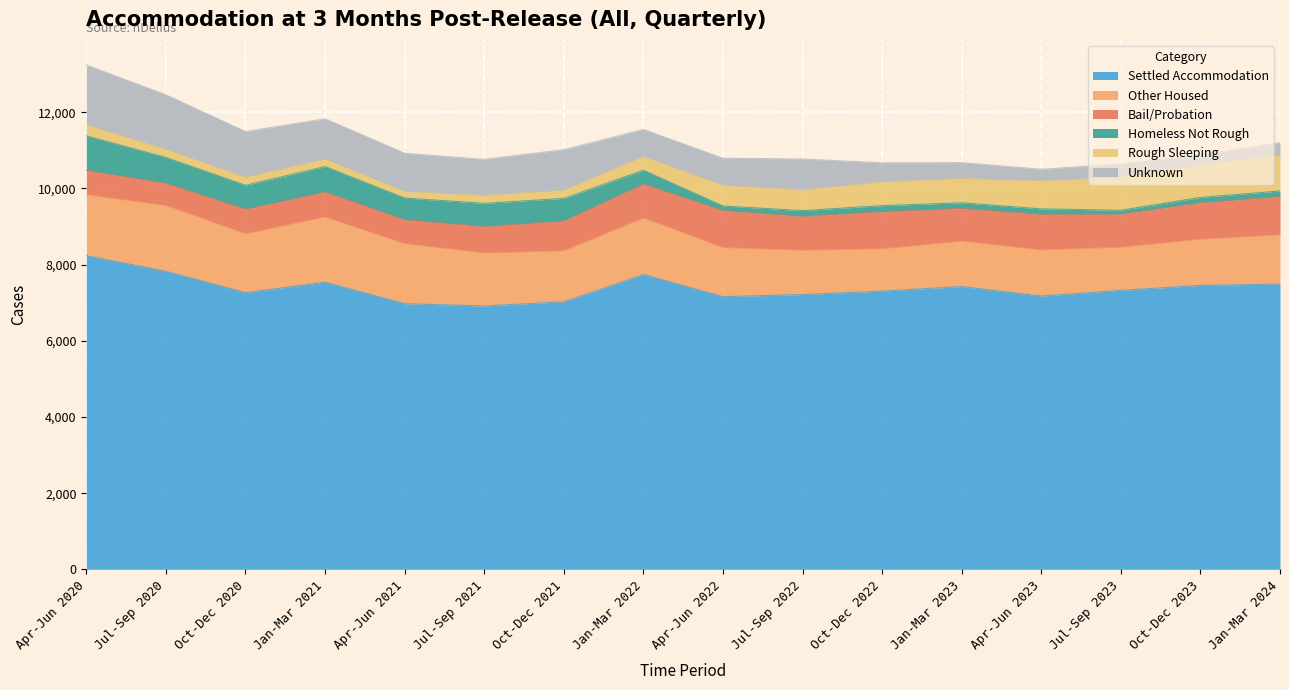

What is the label of the 7th point from the left?

Oct-Dec 2021